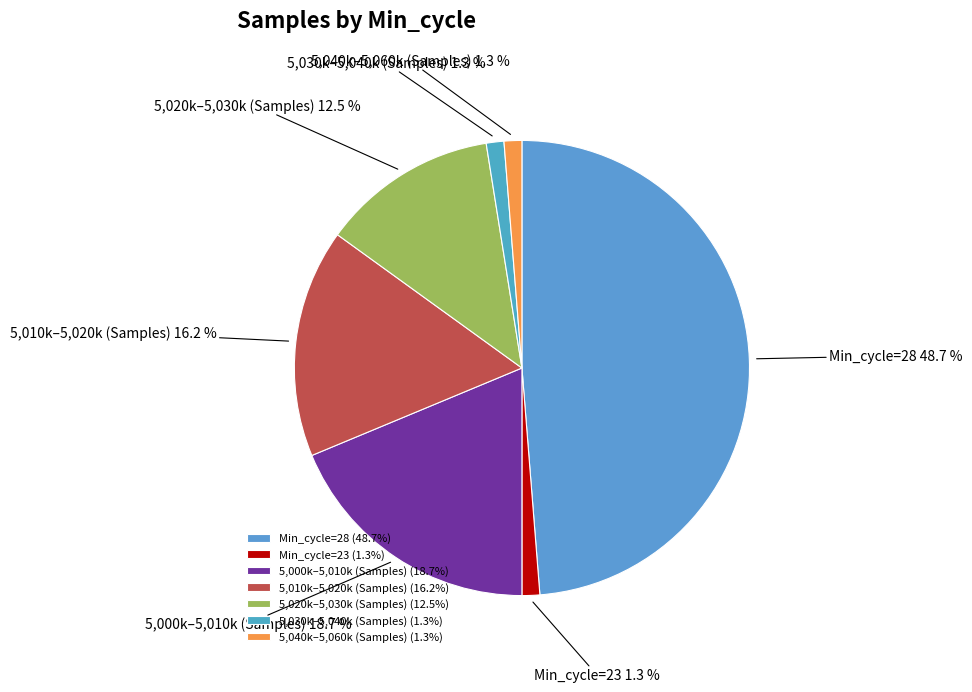

What portion of the pie excludes 5,020k–5,030k (Samples)?

87.5%